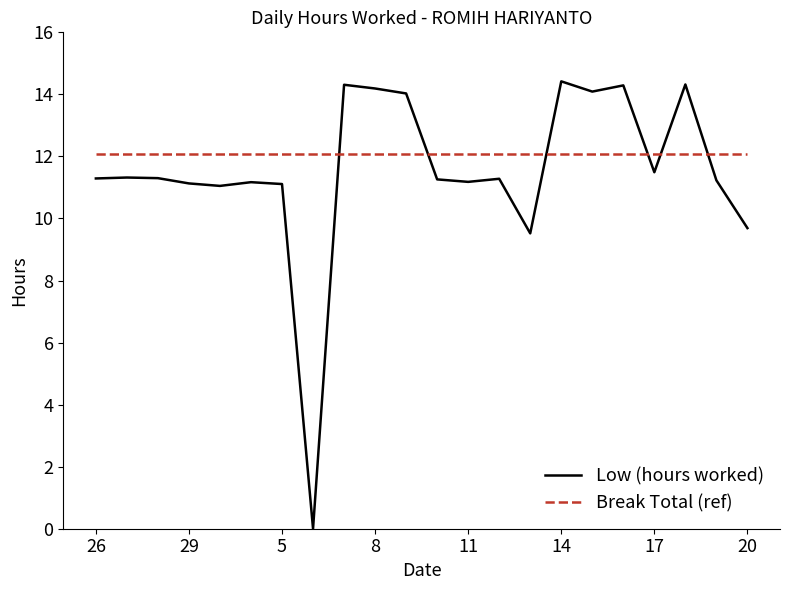

What is the maximum value shown in the chart?

14.4